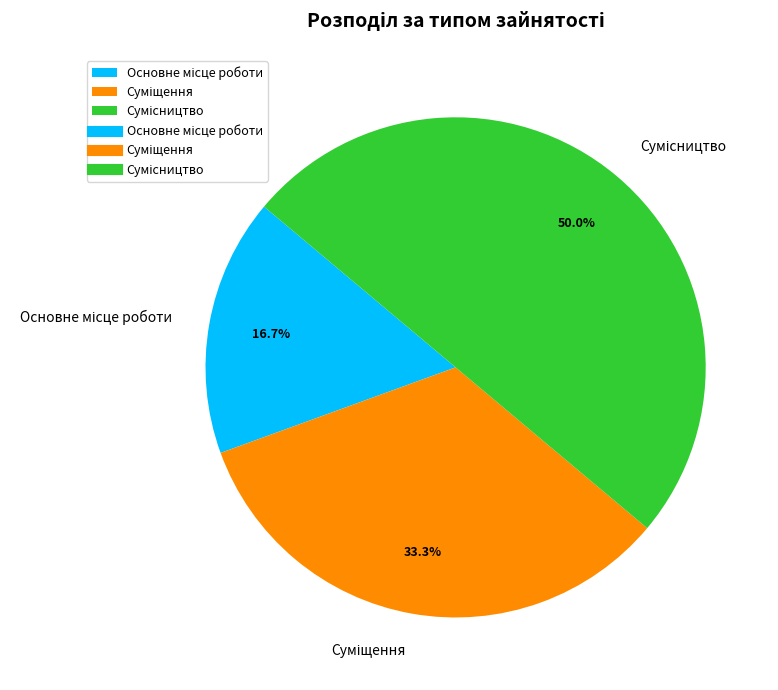

To the nearest percent, what percentage of the pie is Основне місце роботи?

17%